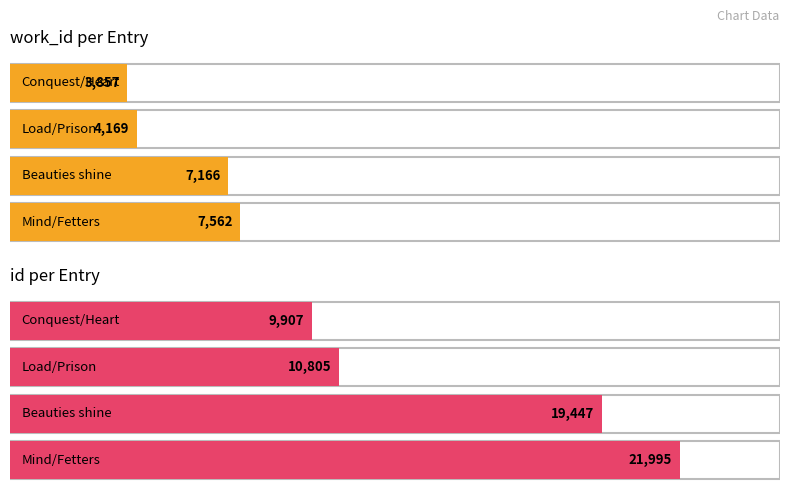

Reading left to right, what are all the values shown in this chart?

work_id: 3857	4169	7166	7562
id: 9907	10805	19447	21995